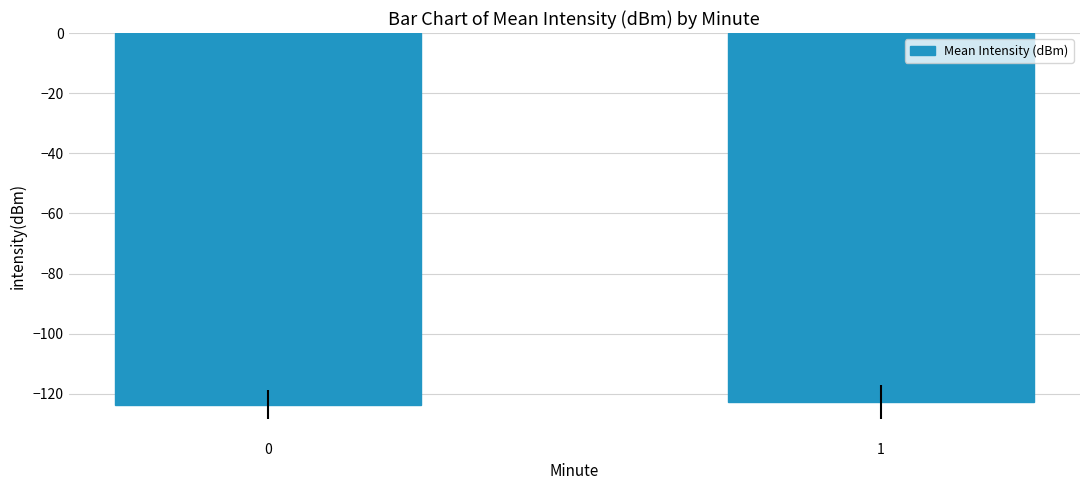

The value at 0 is -123.6. True or false?

True